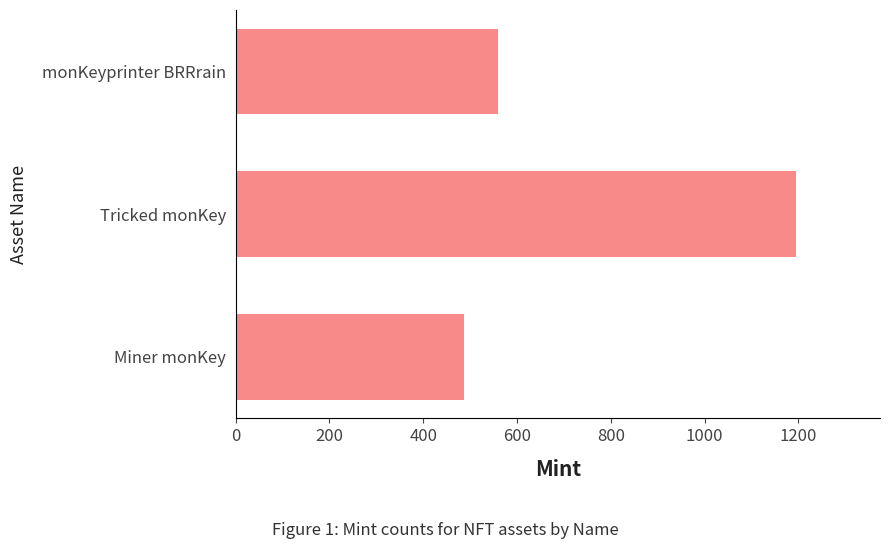

How many distinct data groups are displayed?

1